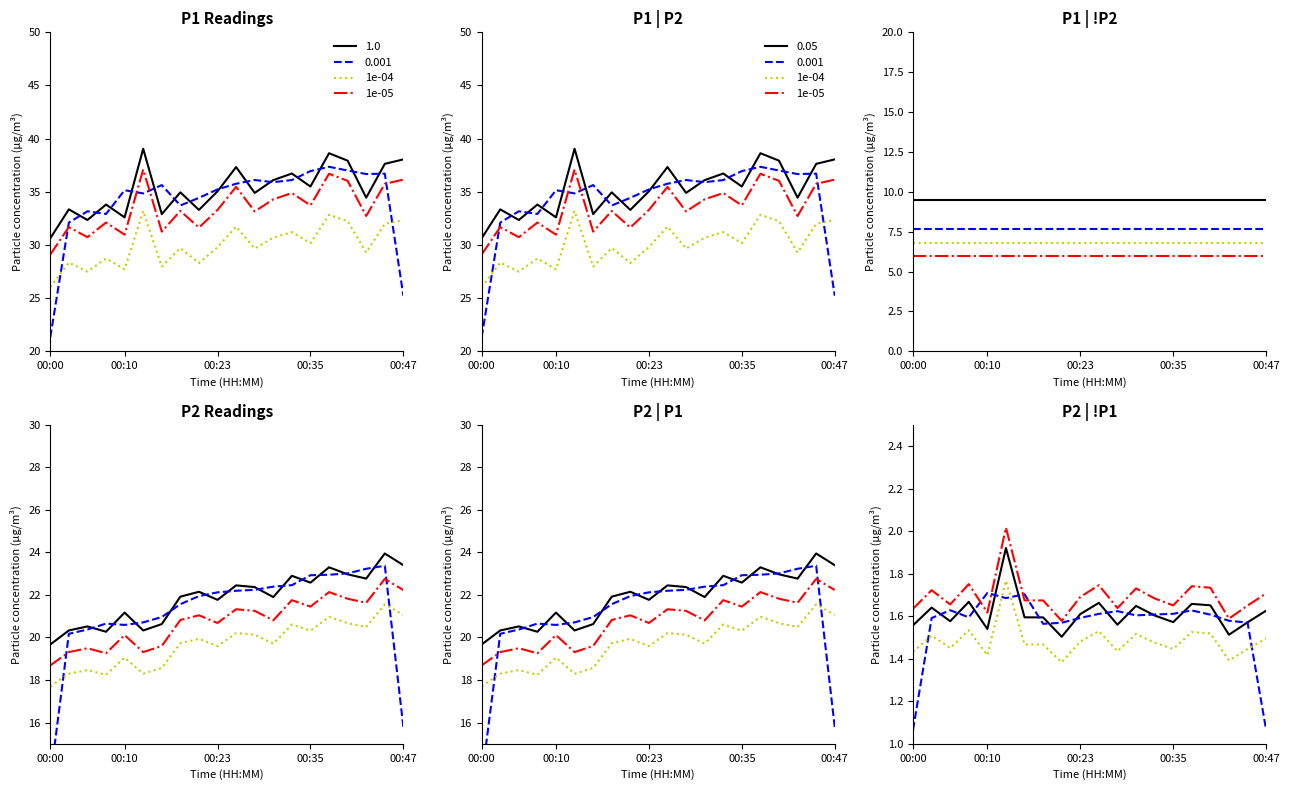

Which has a higher value, 00:00 or 00:35?

00:35